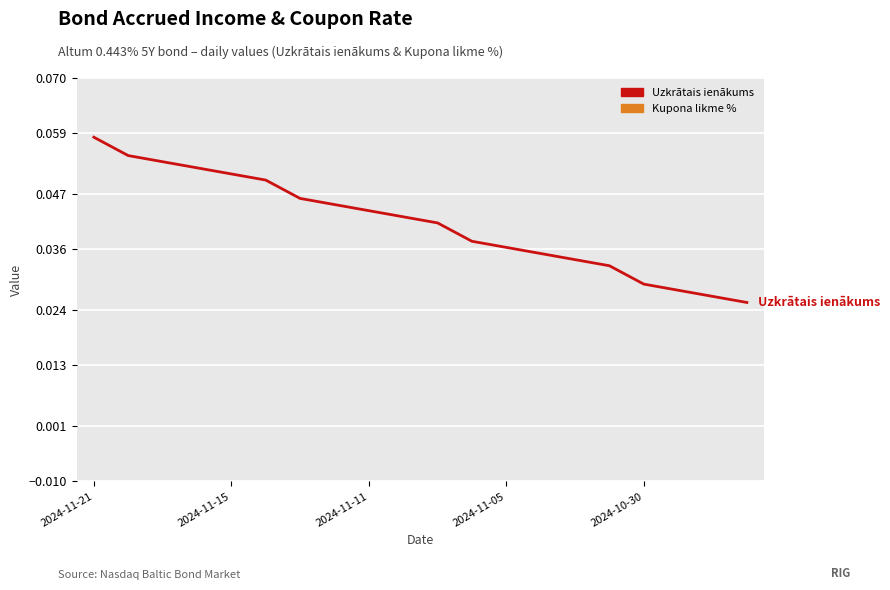

Rank the series by their maximum value, from highest to lowest.

Kupona likme %, Uzkrātais ienākums